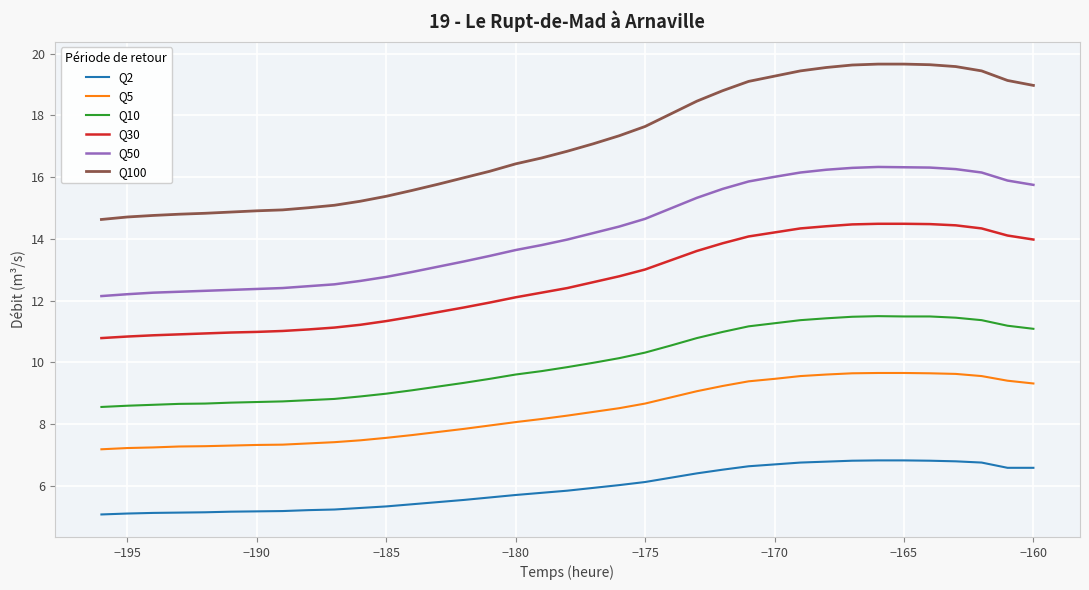

What is the difference between the second highest and minimum values in the Q10 series?

2.9